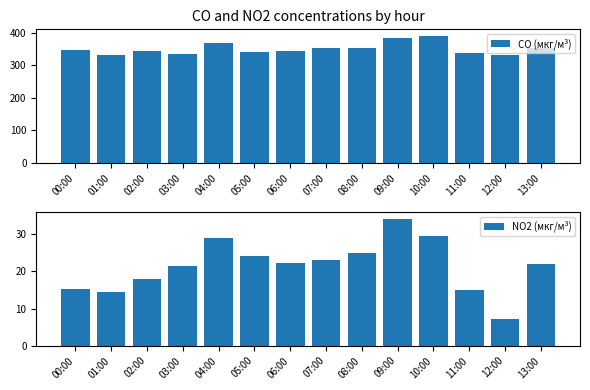

What are all the series names shown in the legend?

CO (мкг/м³), NO2 (мкг/м³)